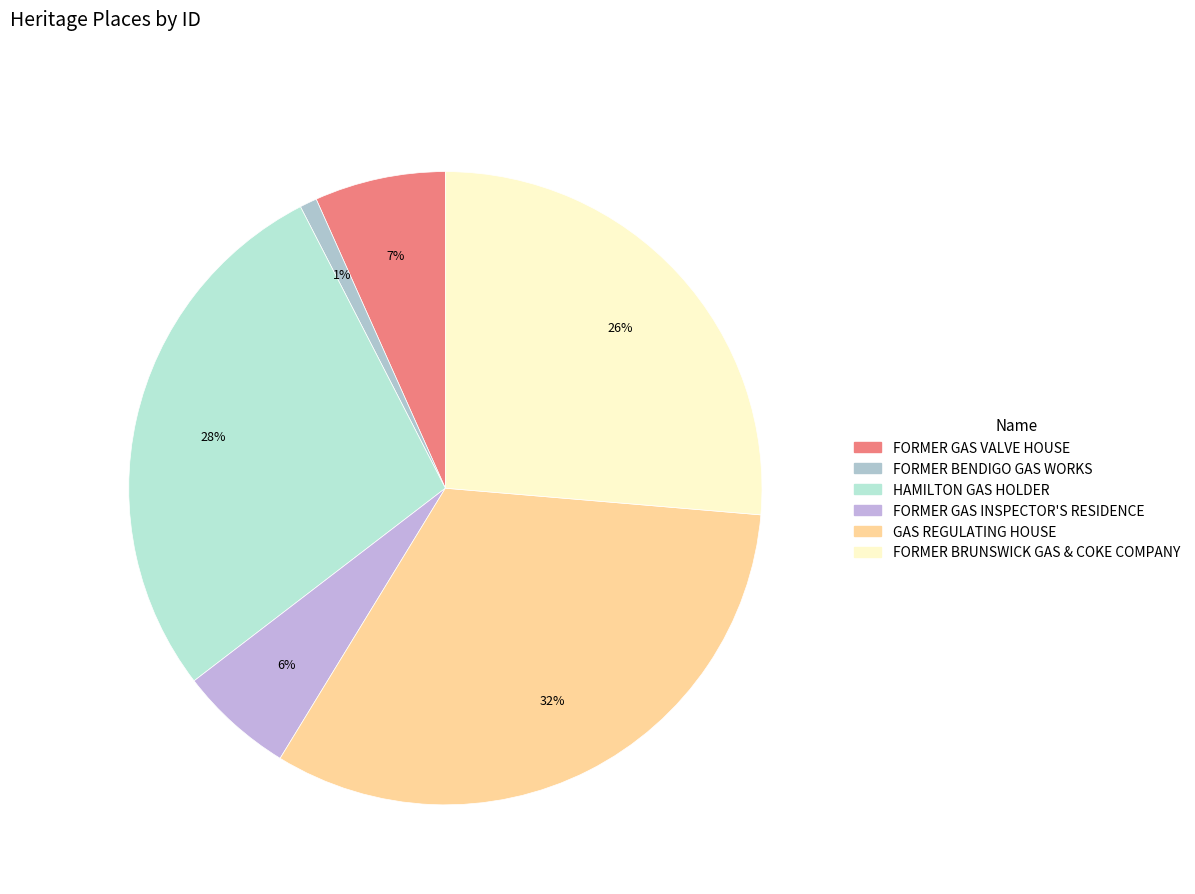

Count the number of slices in the pie.

6